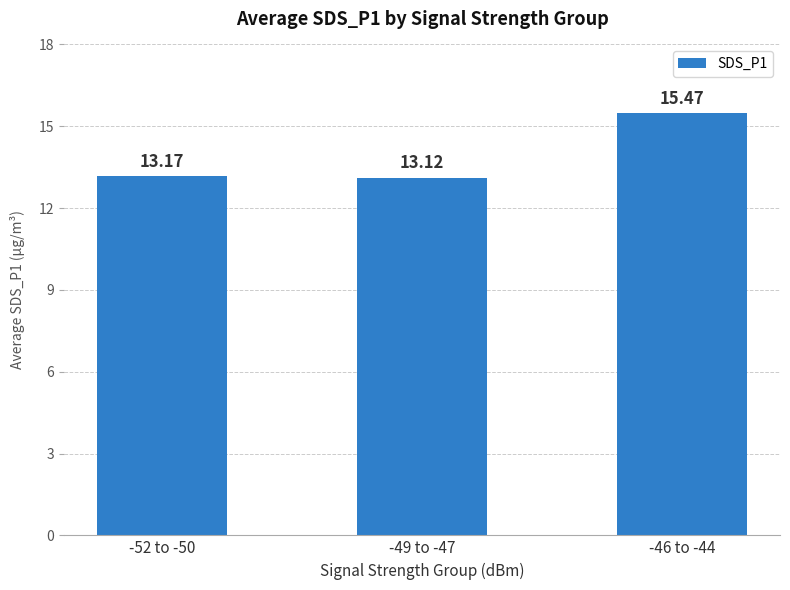

What is the average value?

13.9